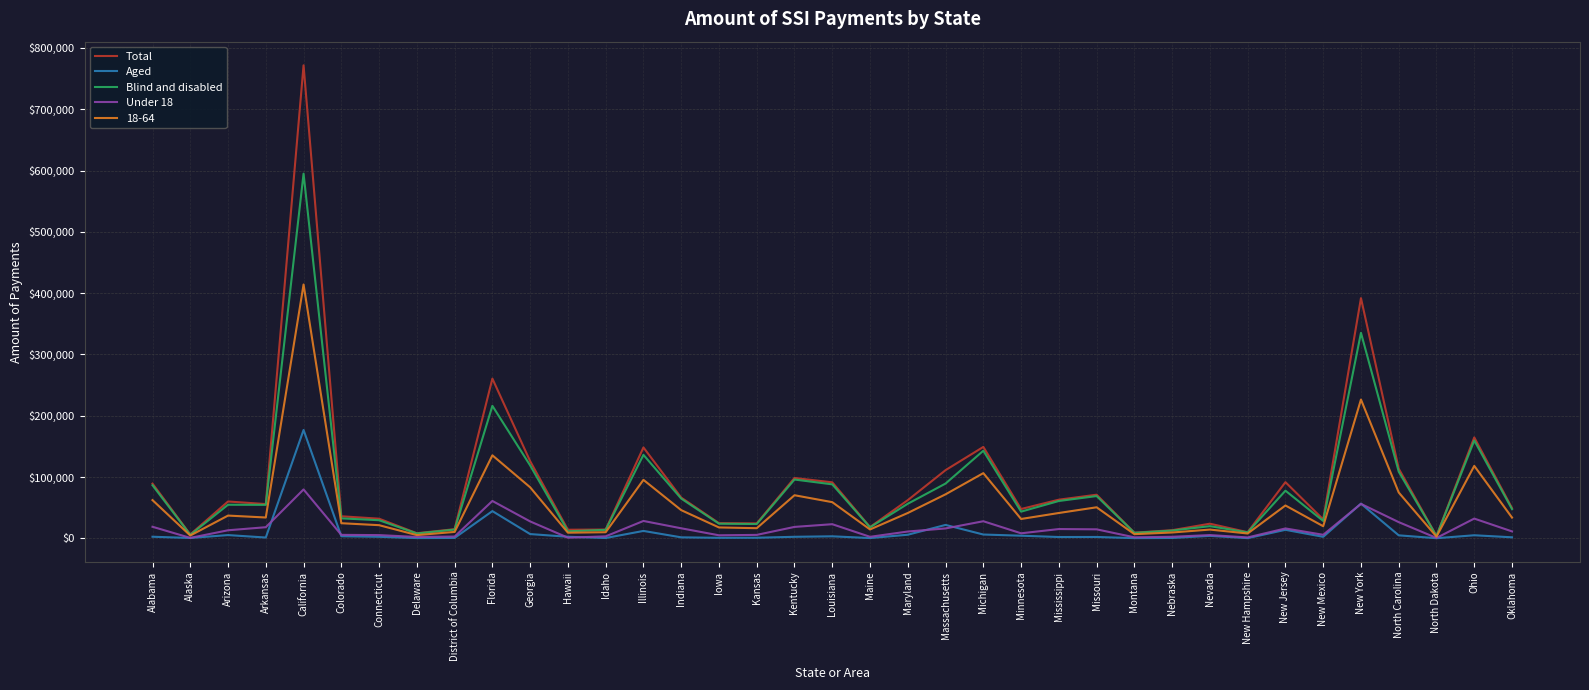

What is the highest value of the Total series?

771692